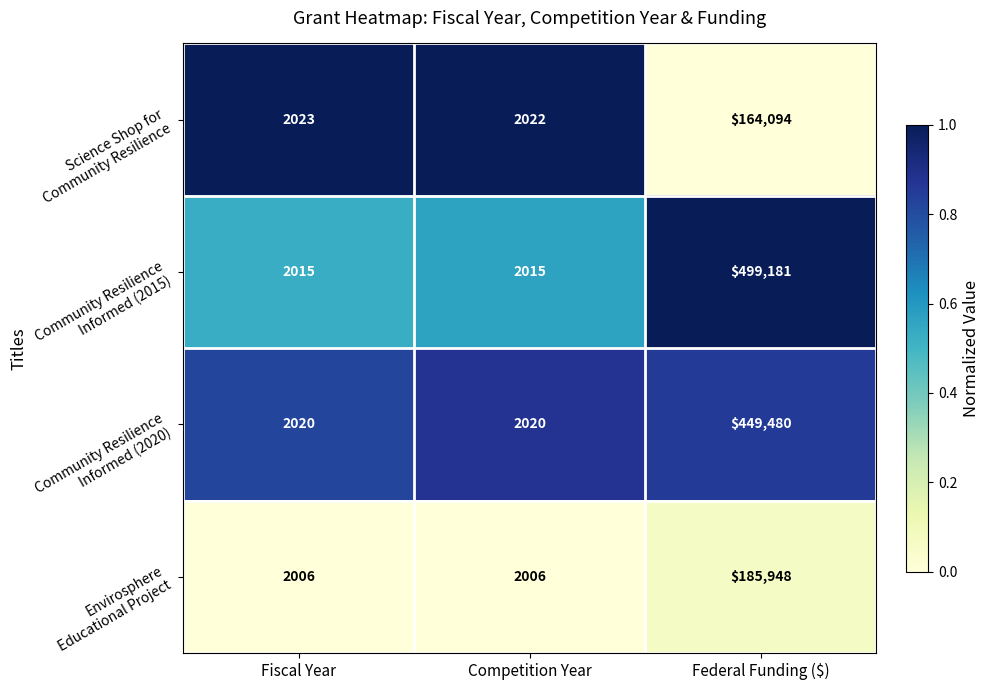

What is the greatest value displayed?

499181